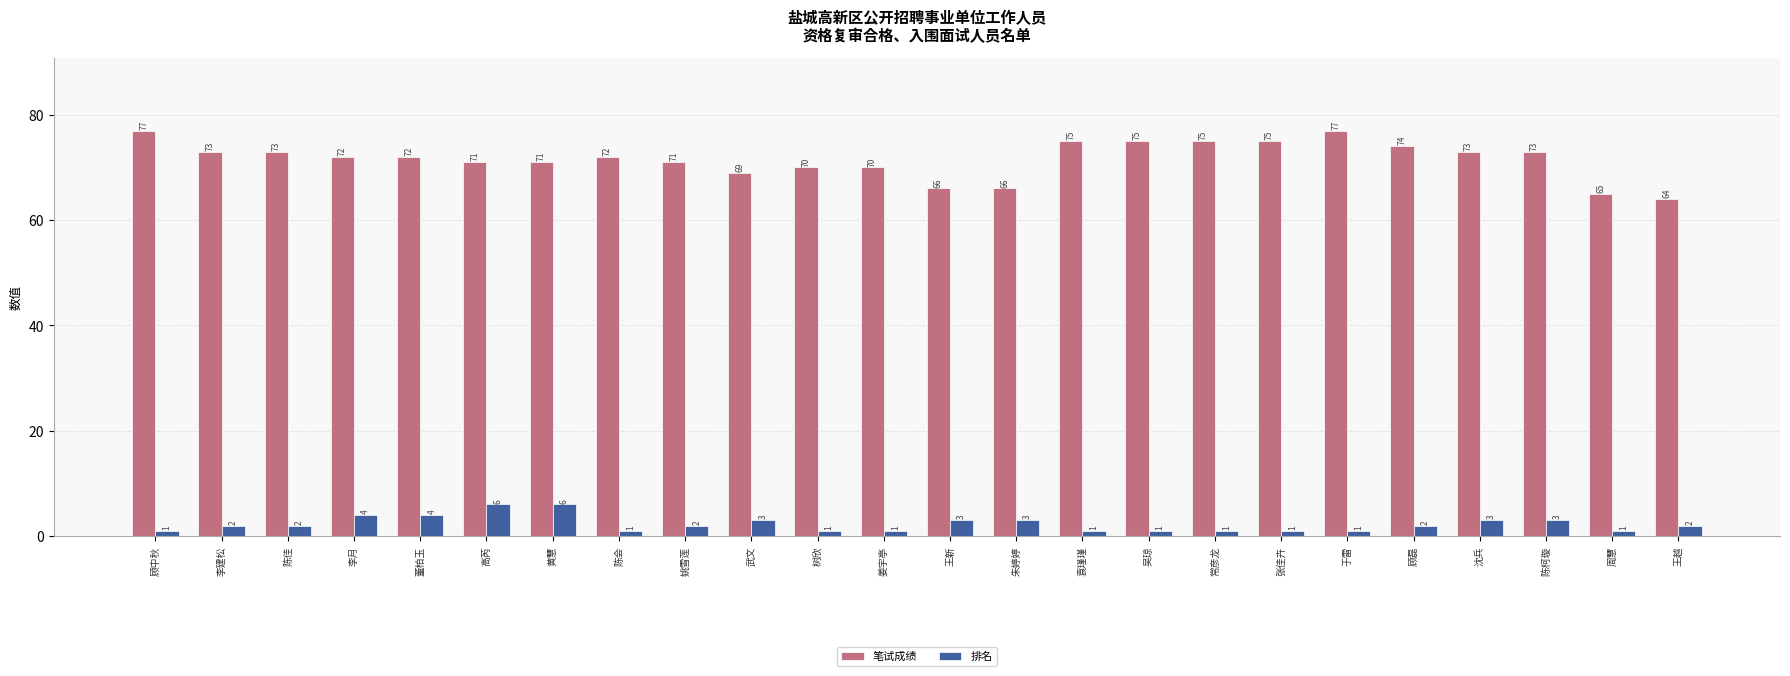

Rank the series by their maximum value, from lowest to highest.

排名, 笔试成绩